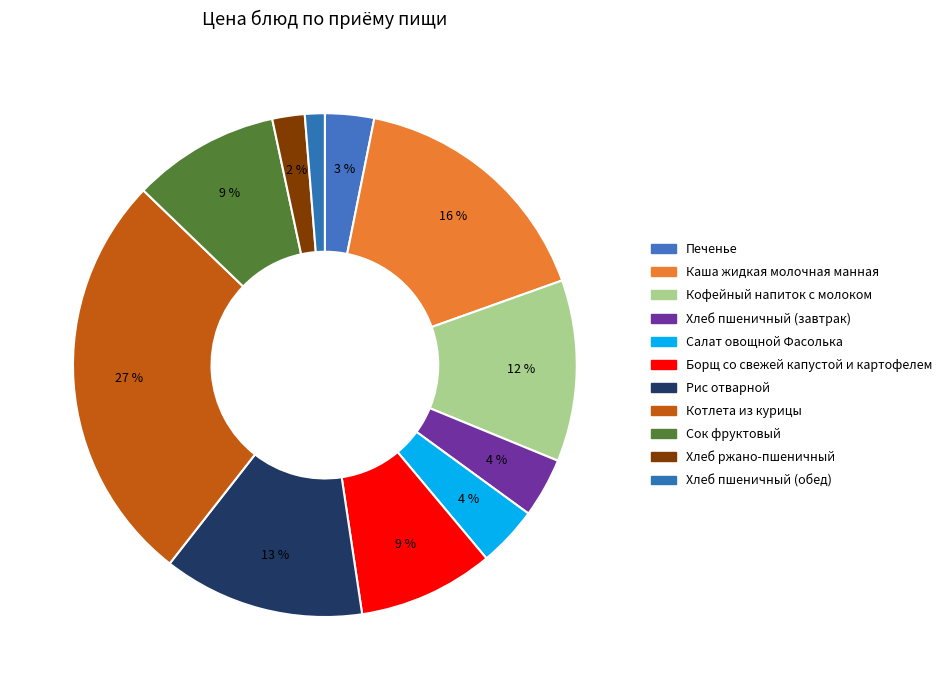

What is the smallest slice in the pie chart?

Хлеб пшеничный (обед)